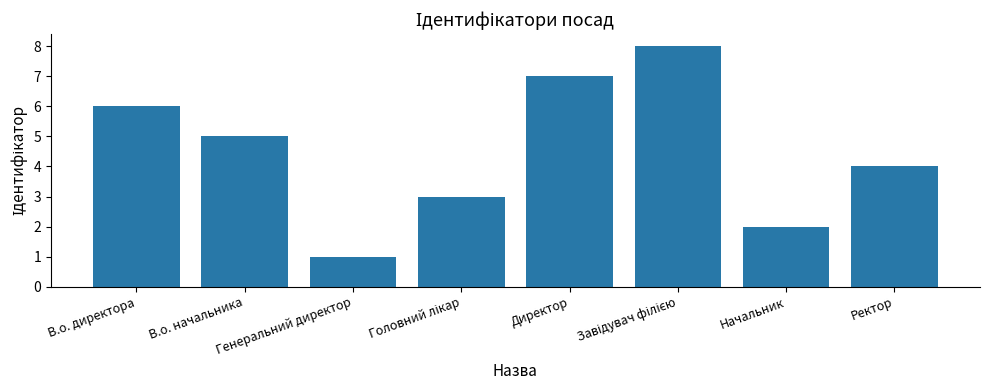

What is the difference between the maximum and minimum values?

7